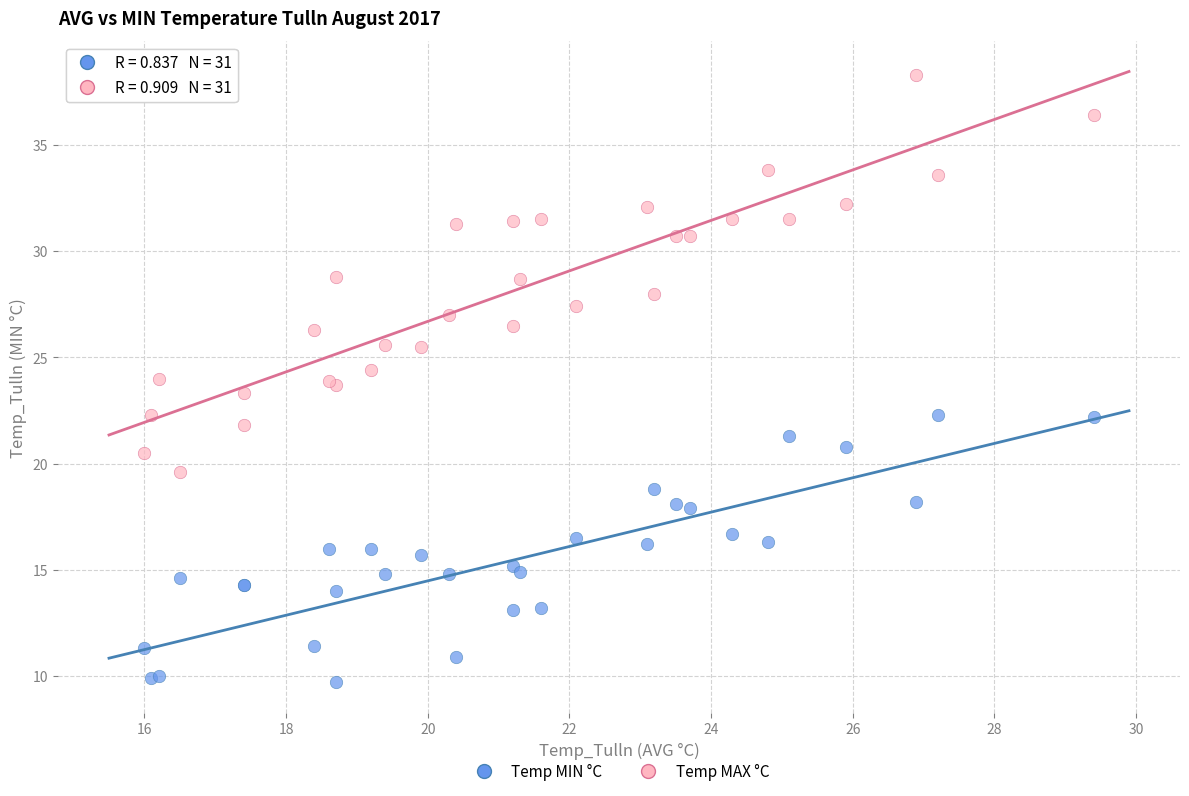

What is the X range (max minus min) for the scatter plot?

13.4